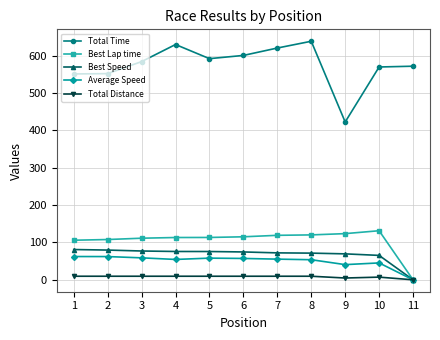

What is the average value of the Total Time series?

575.3